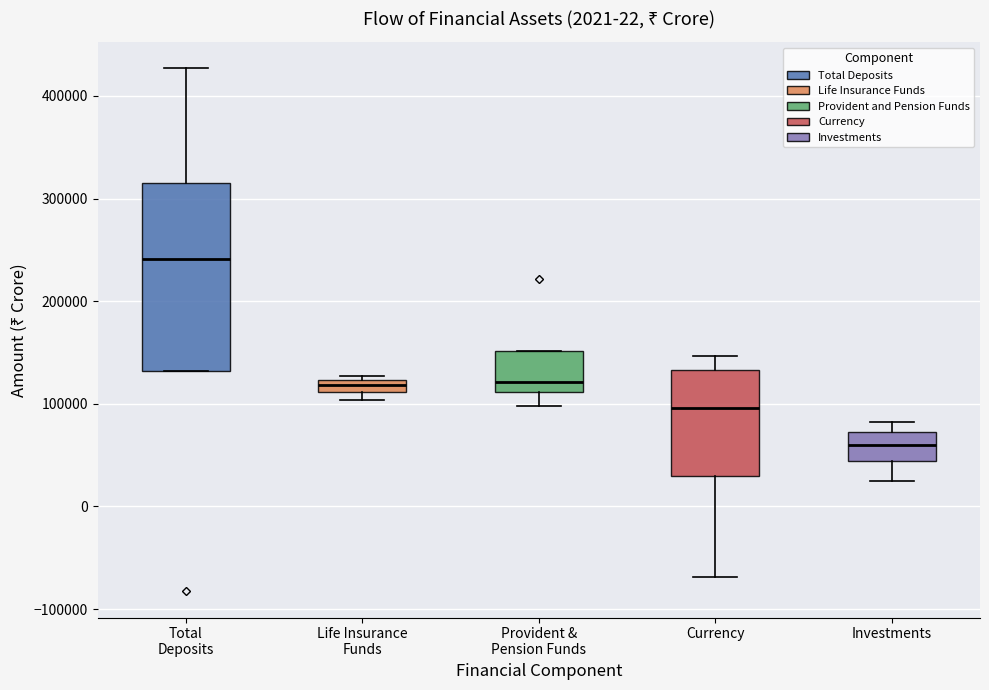

Which box has the highest median line?

Total Deposits